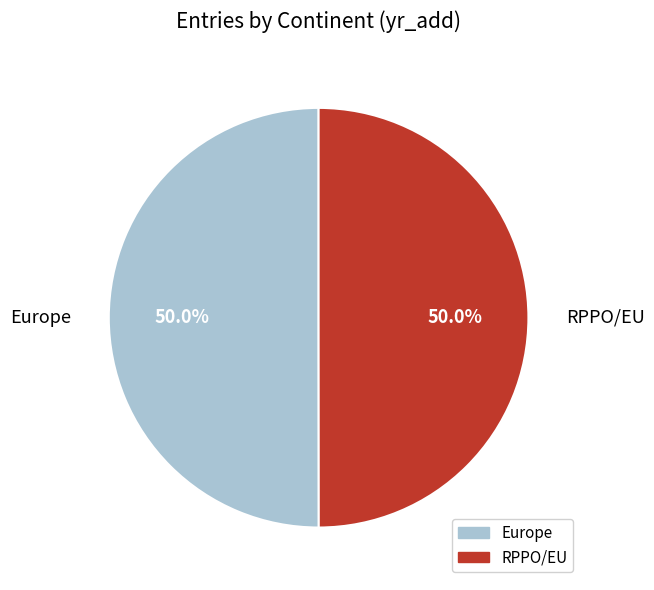

Approximately how many times larger is the value at Europe compared to RPPO/EU?

1.0